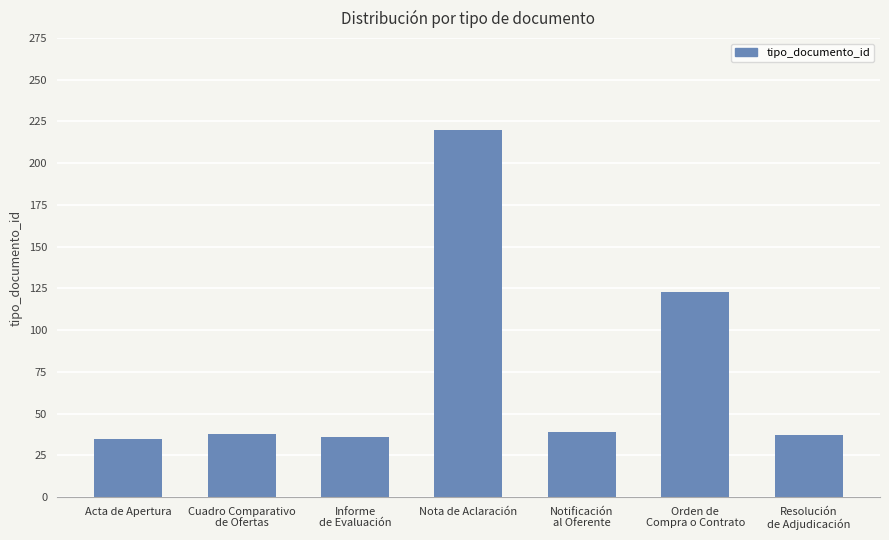

What is the maximum value shown in the chart?

220